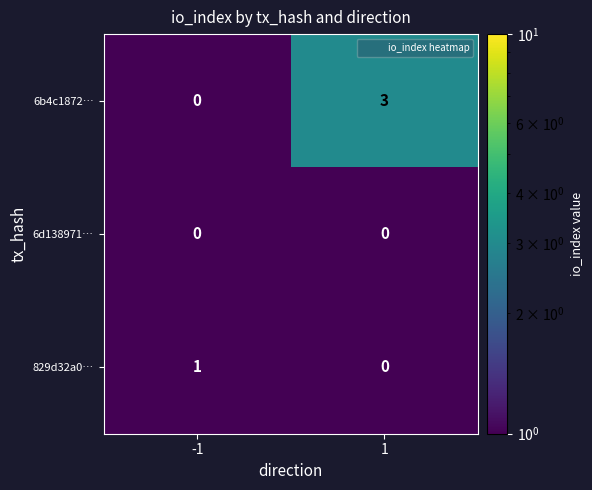

What is the smallest value displayed?

0